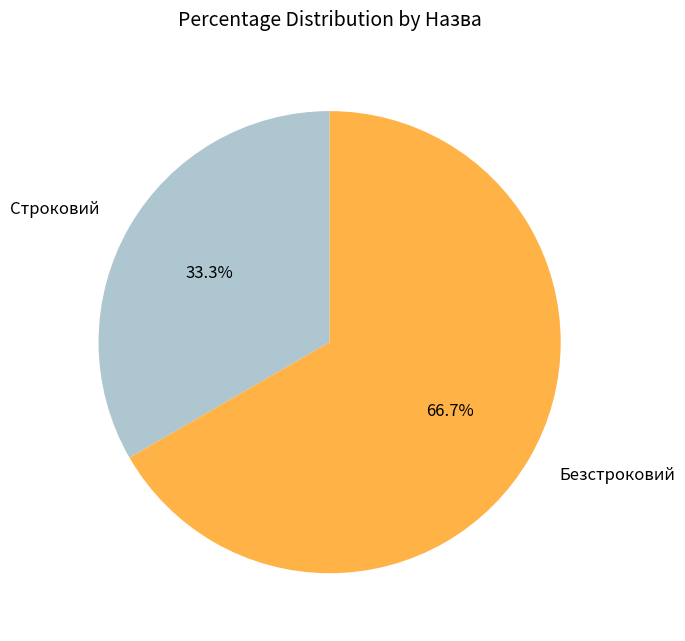

What percentage is NOT represented by Безстроковий?

33.3%